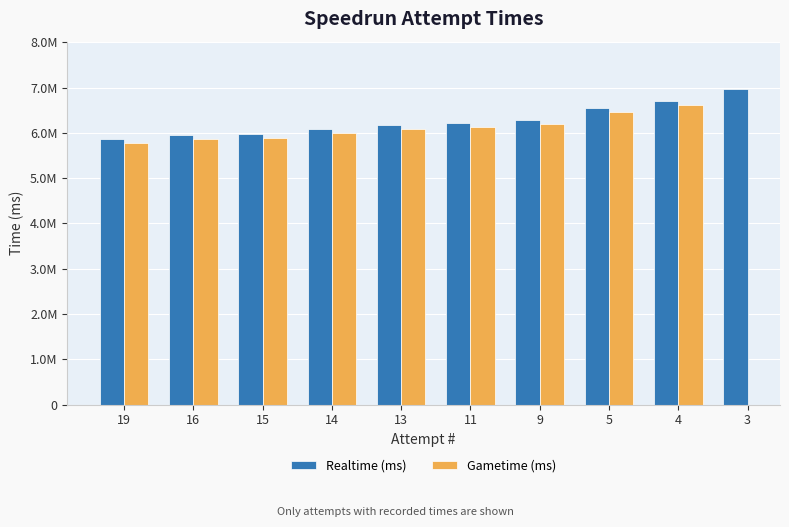

Which series changed the most between 15 and 3?

Realtime (ms)